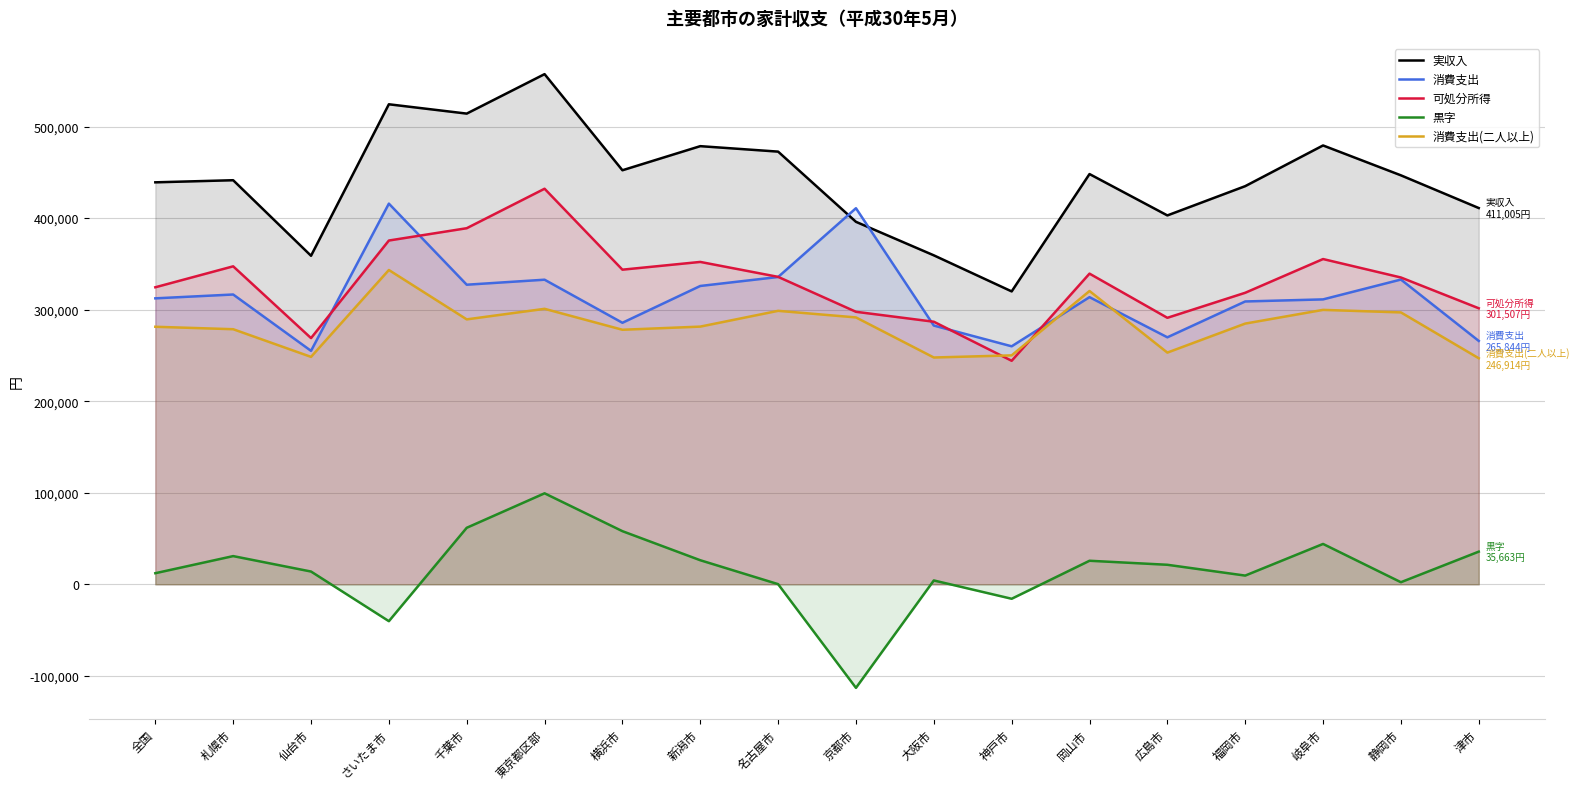

What are all the series names shown in the legend?

実収入, 消費支出, 可処分所得, 黒字, 消費支出(二人以上)